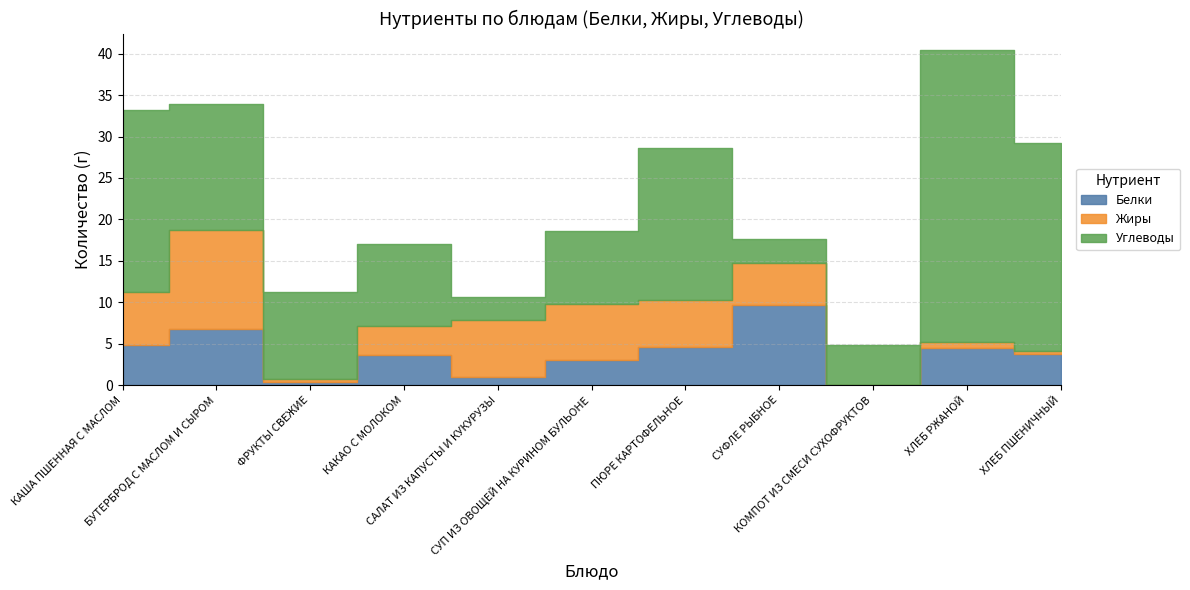

True or false: Углеводы has more than 2 interior local peaks.

False